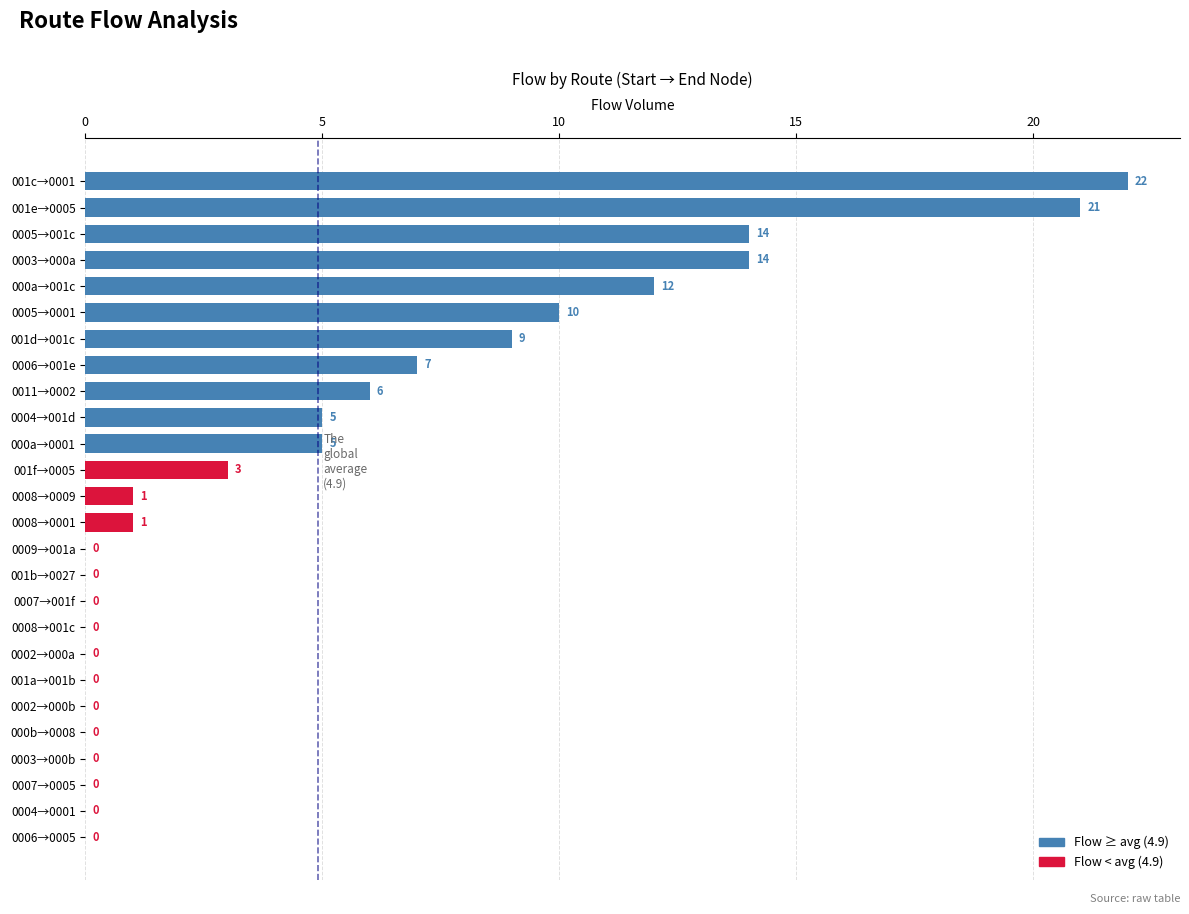

At which label is the value closest to 11?

0005→0001